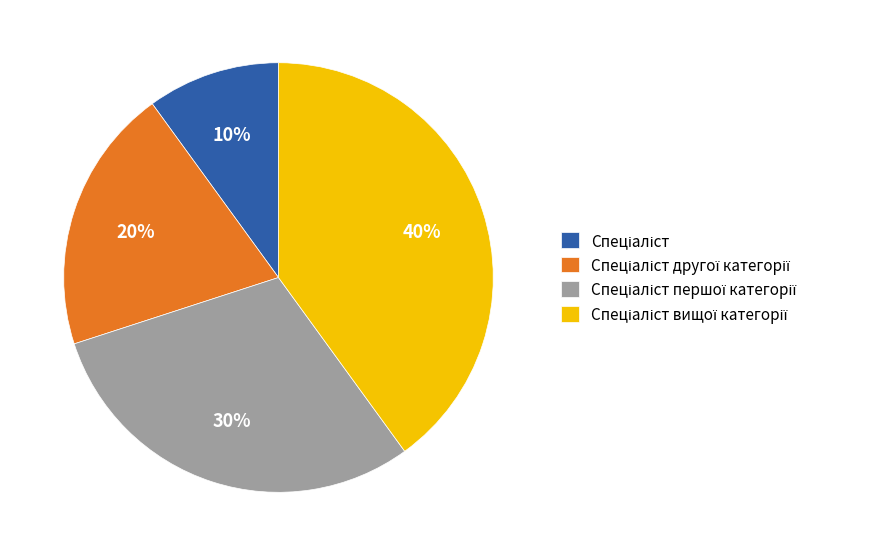

To the nearest percent, what is the difference between the largest and smallest slice percentages?

30%